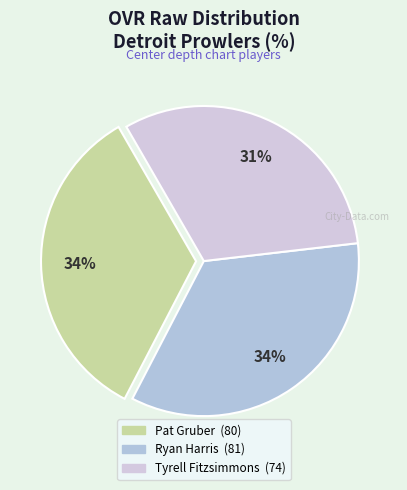

To the nearest percent, what portion does Tyrell Fitzsimmons represent?

31%